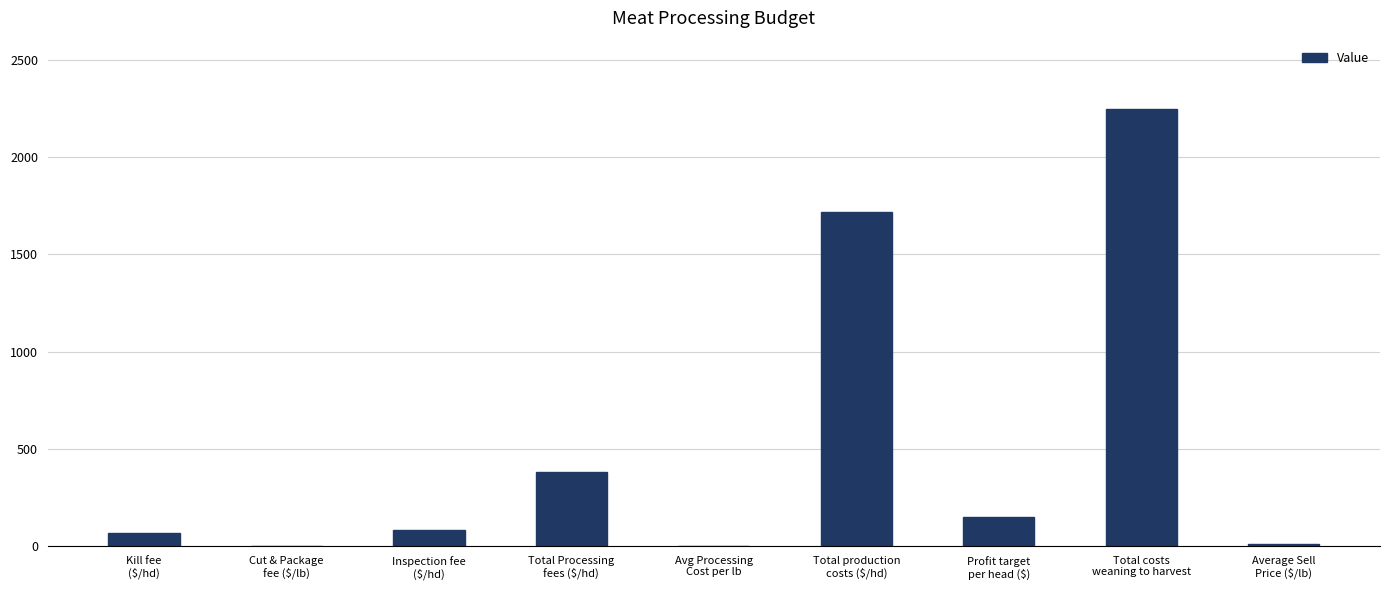

Where is the data nearest to the value 1125?

Total production
costs ($/hd)